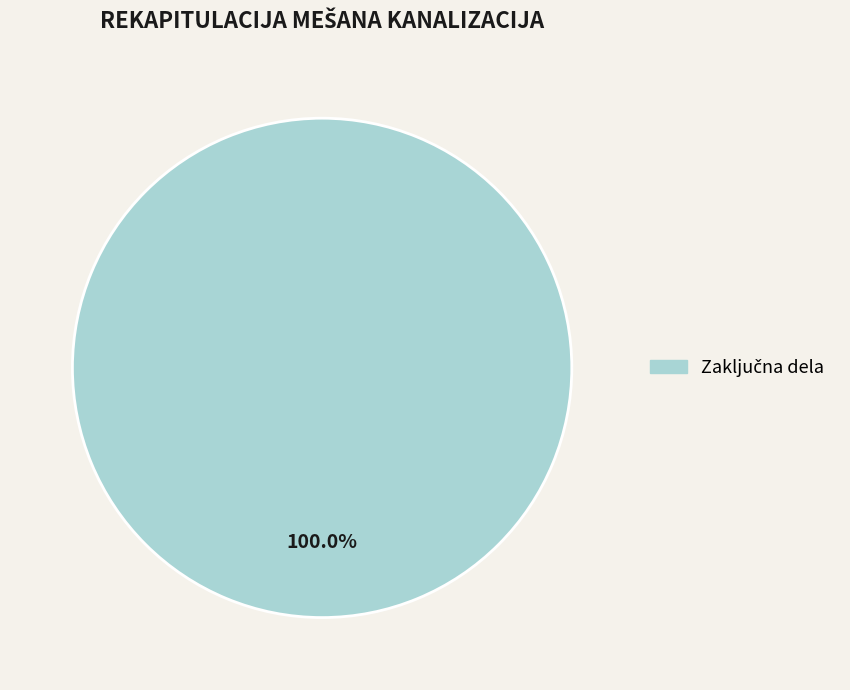

Is there a majority slice in this chart?

Yes